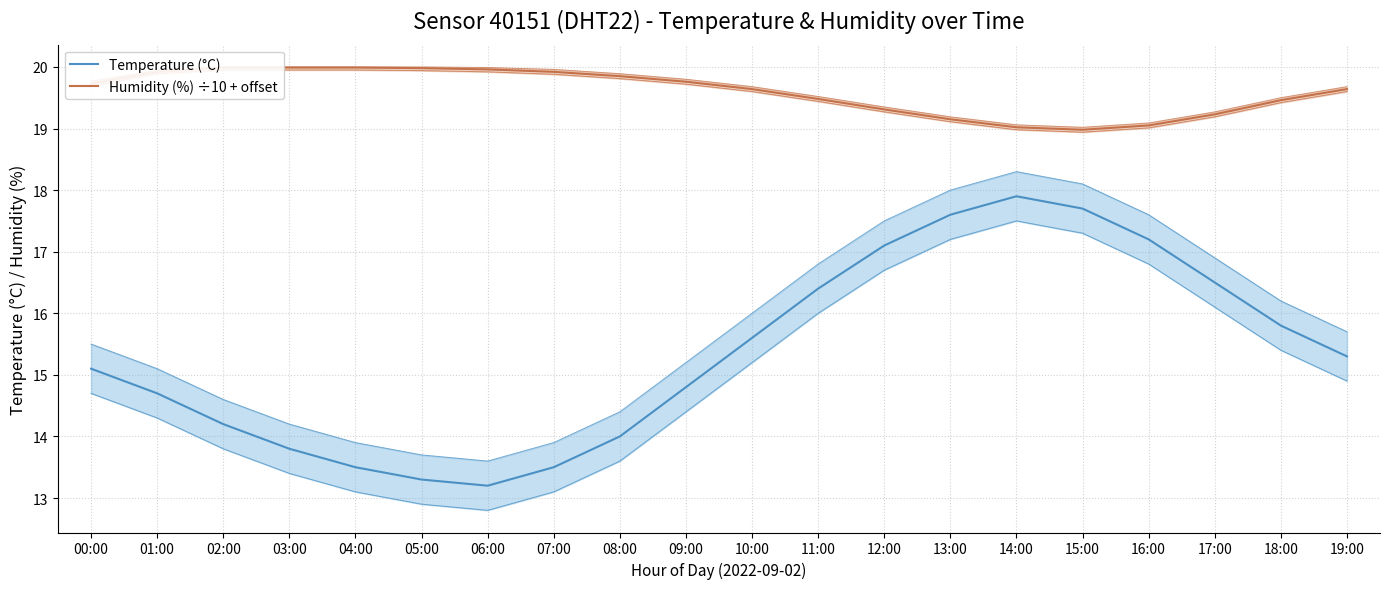

The value of Temperature (°C) at 00:00 is 15.1. True or false?

True